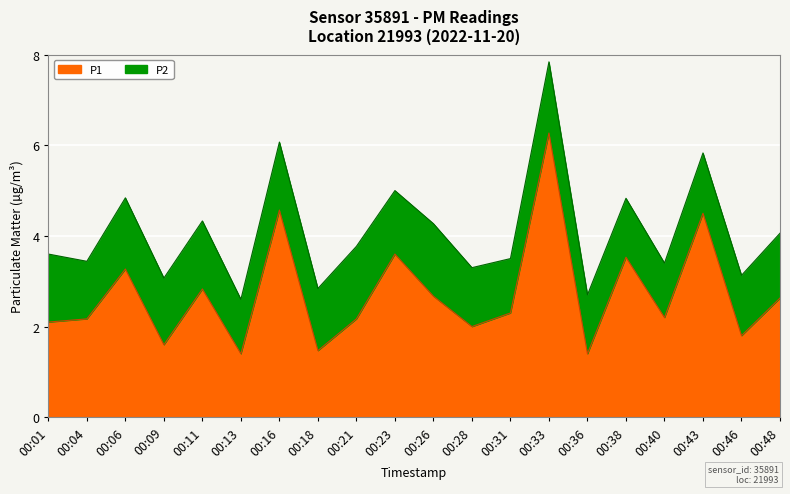

Rank the categories by value from lowest to highest.

00:13, 00:36, 00:18, 00:09, 00:46, 00:28, 00:01, 00:04, 00:21, 00:40, 00:31, 00:48, 00:26, 00:11, 00:06, 00:38, 00:23, 00:43, 00:16, 00:33